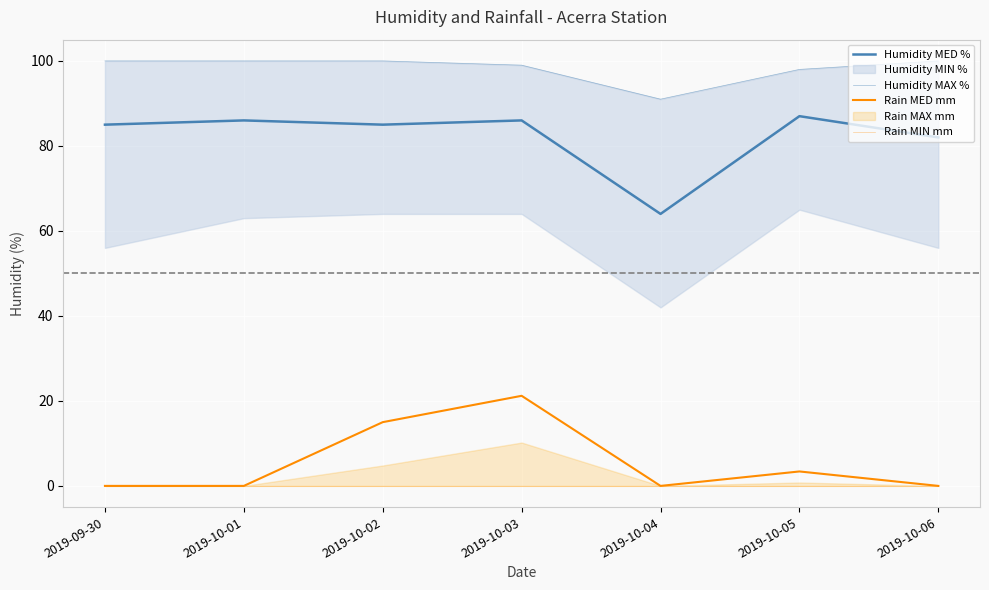

True or false: Humidity MAX % and Humidity MED % intersect in this chart.

False